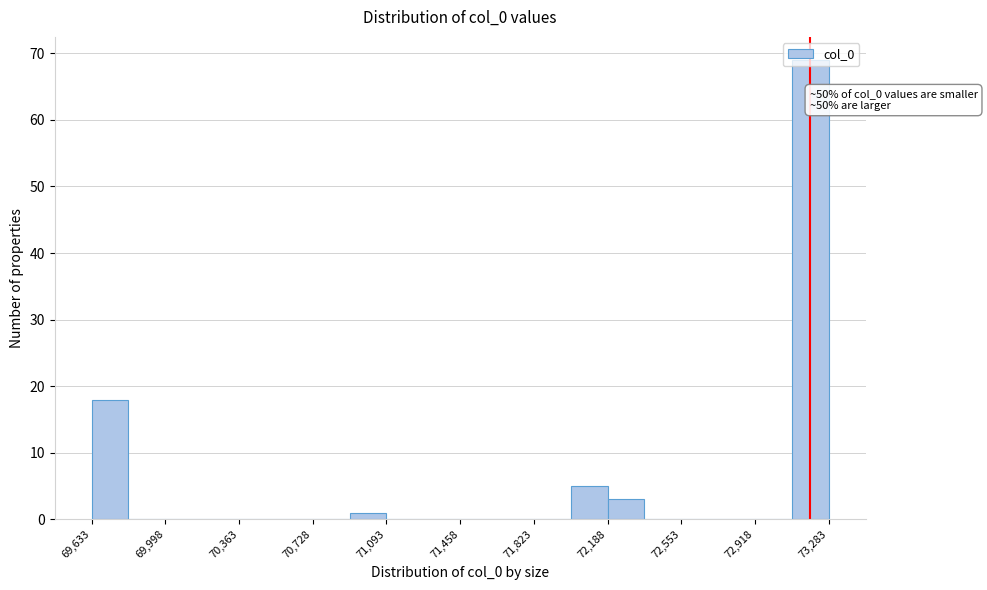

Around what value on the x-axis is the tallest bar? Give the approximate position of its centre, as read against the axis.

73200